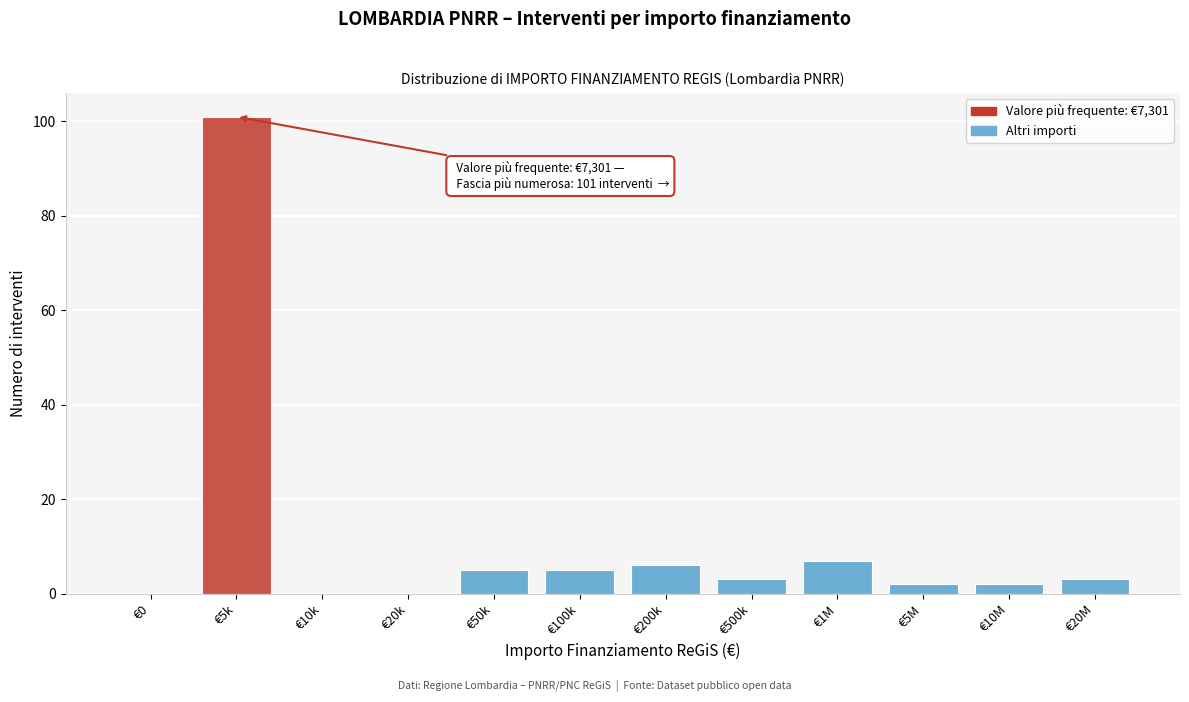

Reading left to right, extract all data points from this chart.

€0=0	€5k=101	€10k=0	€20k=0	€50k=5	€100k=5	€200k=6	€500k=3	€1M=7	€5M=2	€10M=2	€20M=3